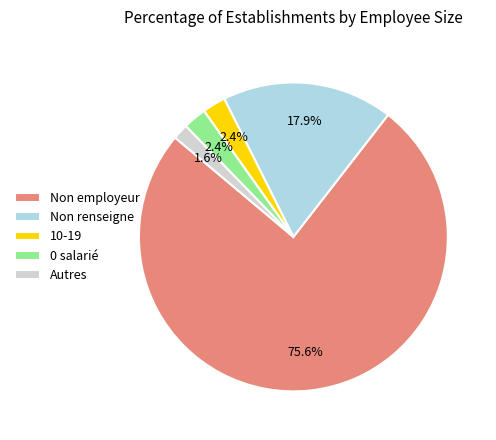

How many segments does this pie chart have?

5